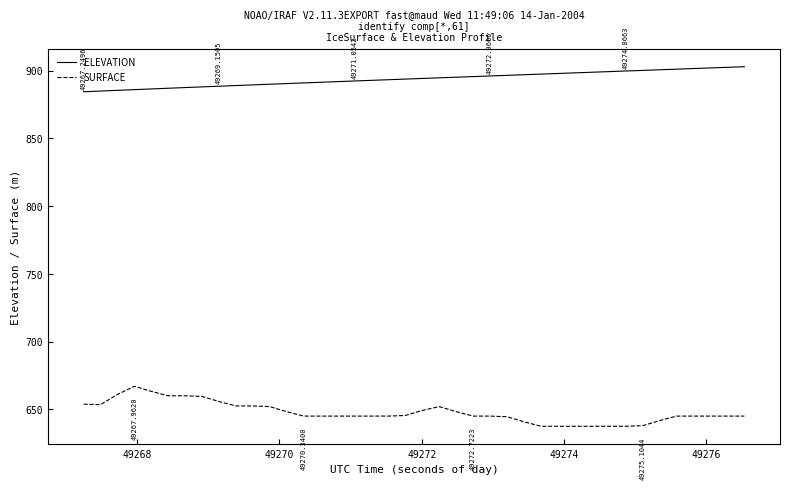

List the series in order of their overall mean, highest first.

ELEVATION, SURFACE